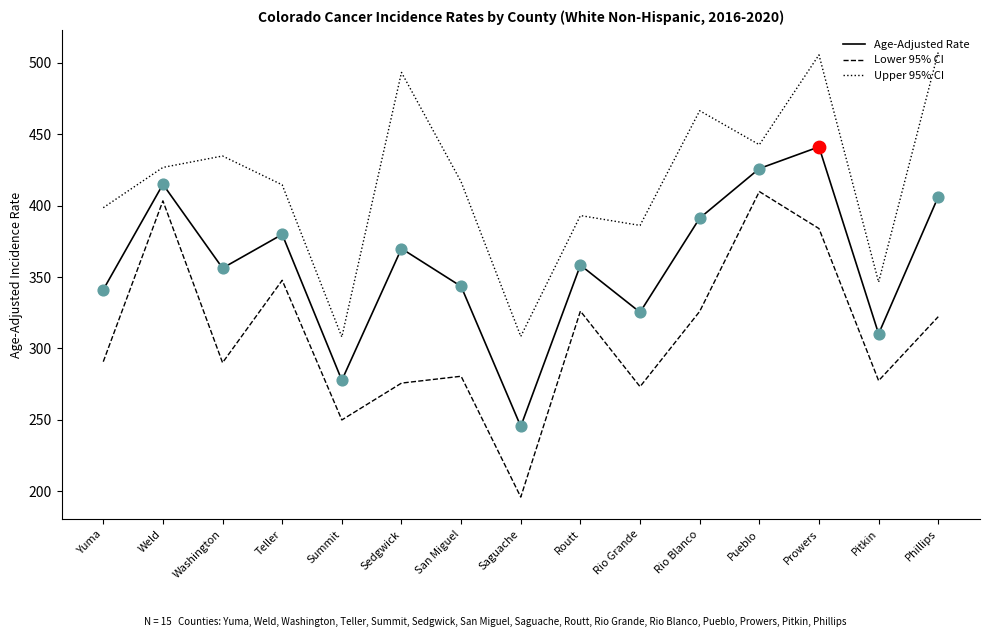

Which series changed the most between Sedgwick and Prowers?

Lower 95% CI